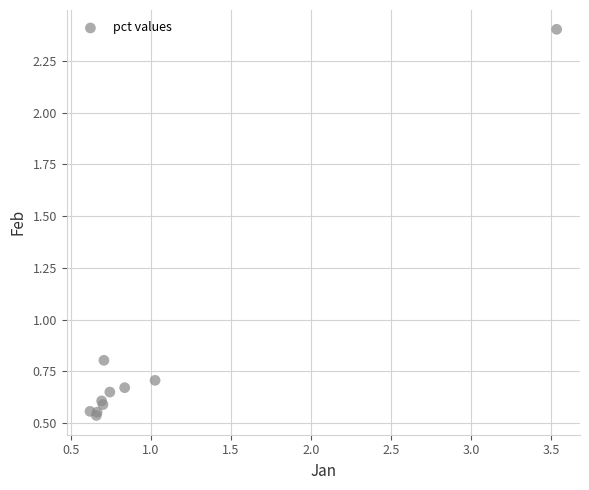

What Y value in the scatter plot is closest to 1?

0.8